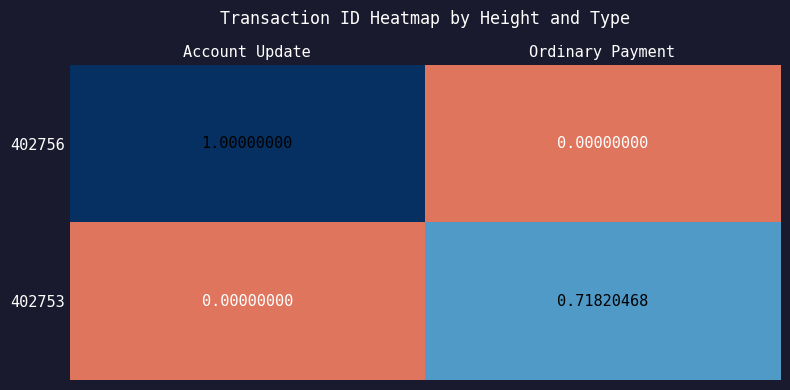

At which label is 402756 closest to 0?

Ordinary Payment